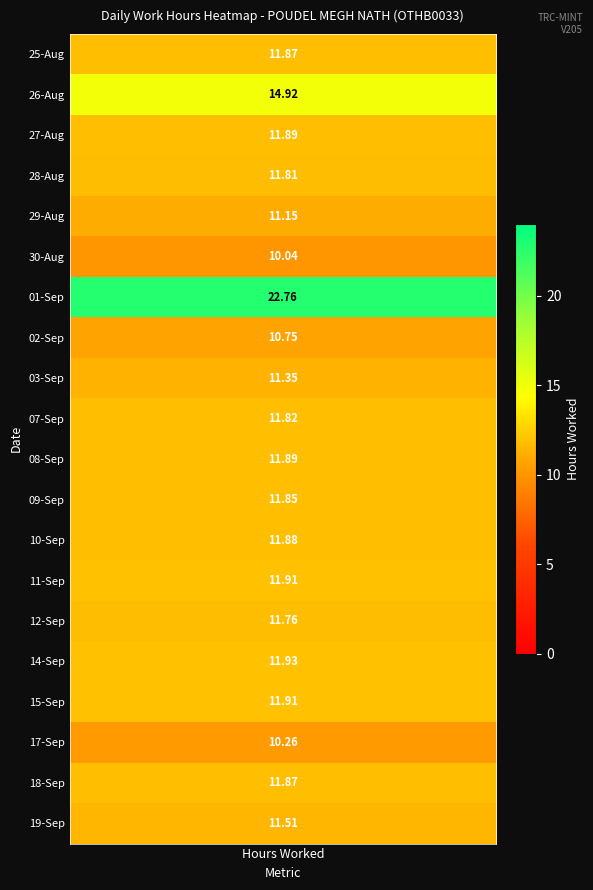

How many data points in 10 are above 0?

1